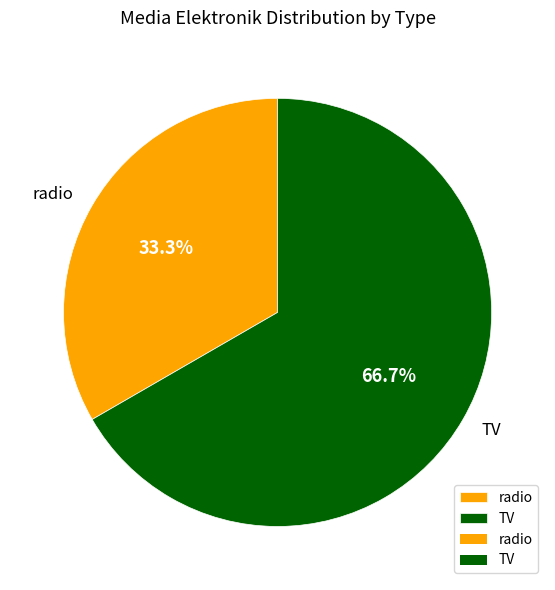

To the nearest percent, what is the average slice percentage?

50%